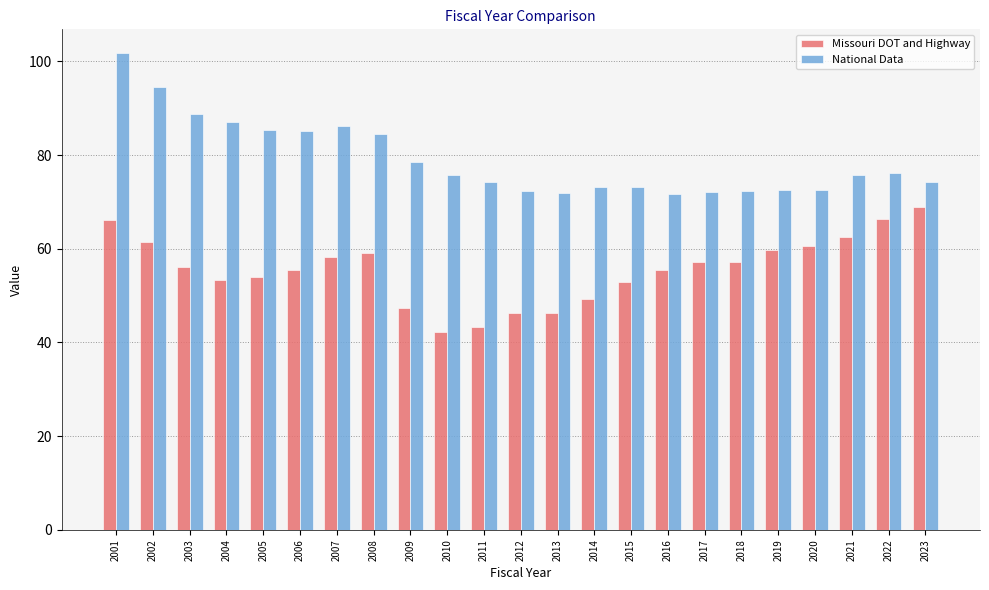

What is the value of the National Data bar at the 17th from the left?

72.0